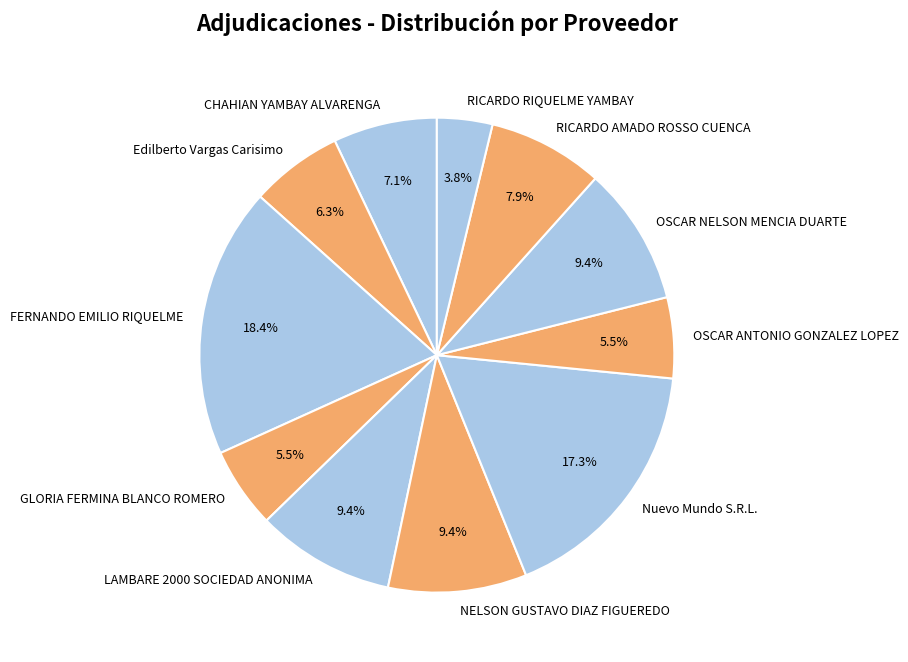

What is the ratio of the value at RICARDO RIQUELME YAMBAY to the value at RICARDO AMADO ROSSO CUENCA?

0.5